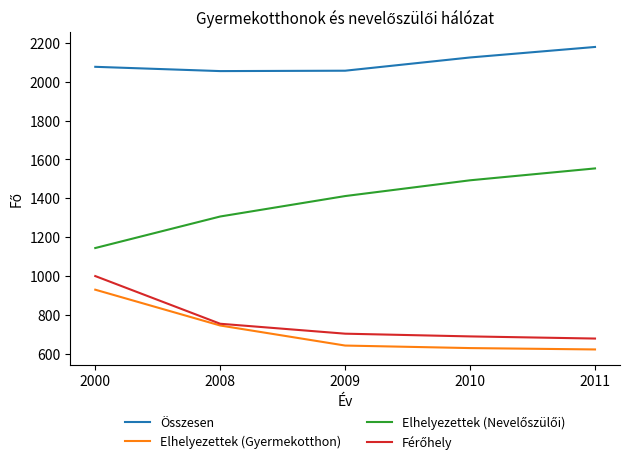

What is the difference between the highest and lowest values at 2008?

1307